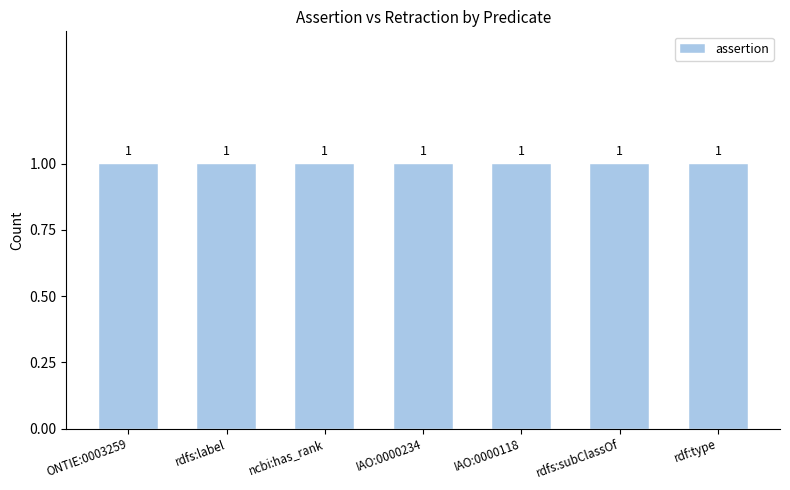

True or false: assertion has a value of 1 at rdfs:subClassOf.

True